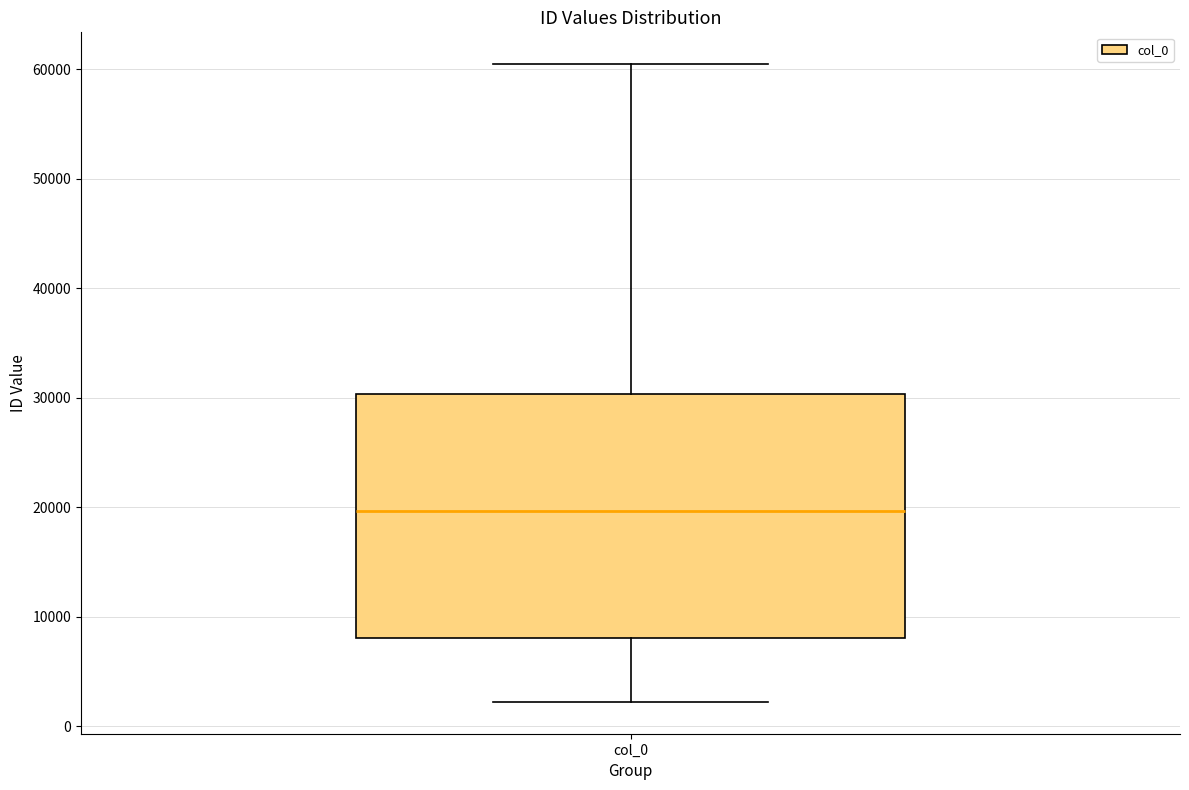

Transcribe this box plot: give where the median line is, the range the box spans, and where the two whiskers end, as read against the y-axis. The values are not printed on the chart, so give them approximately, as read against the axis.

median 20000, box 8000 to 30000, whiskers 2000 to 60000